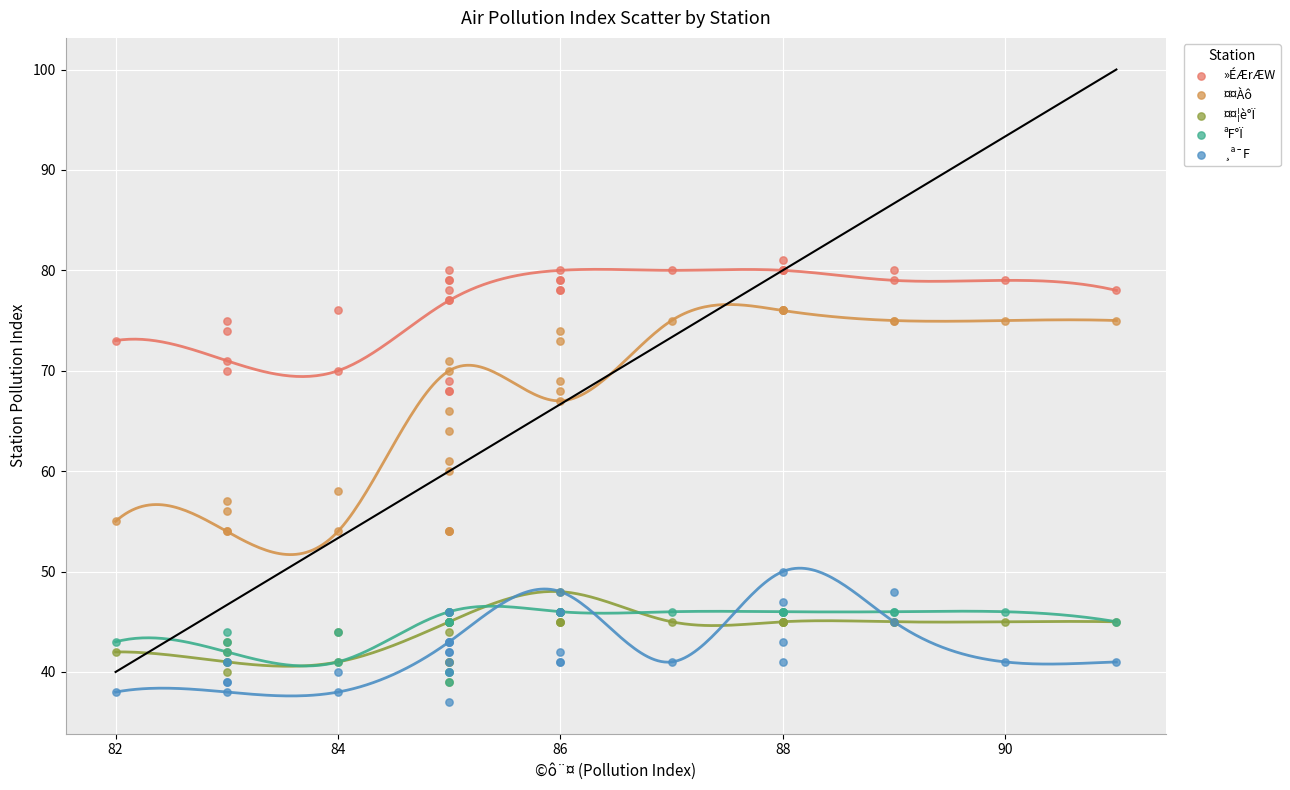

What are all the series names shown in the legend?

»ÉÆrÆW, ¤¤Àô, ¤¤¦è°Ï, ªF°Ï, ¸ª¯F